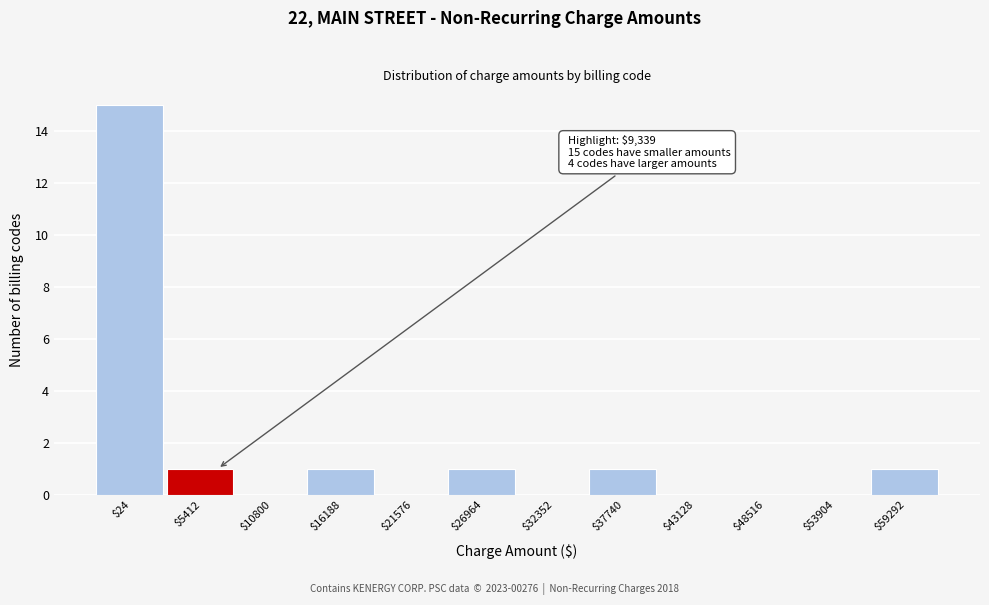

The chart shows a value of 26 at $24. True or false?

False